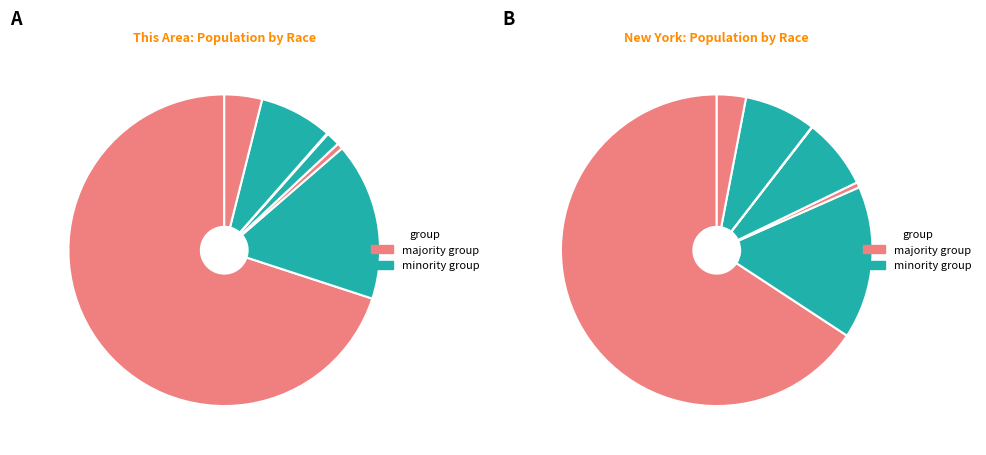

What is the change in value from Native Hawaiian and Other Pacific to Two or More Races?

+407